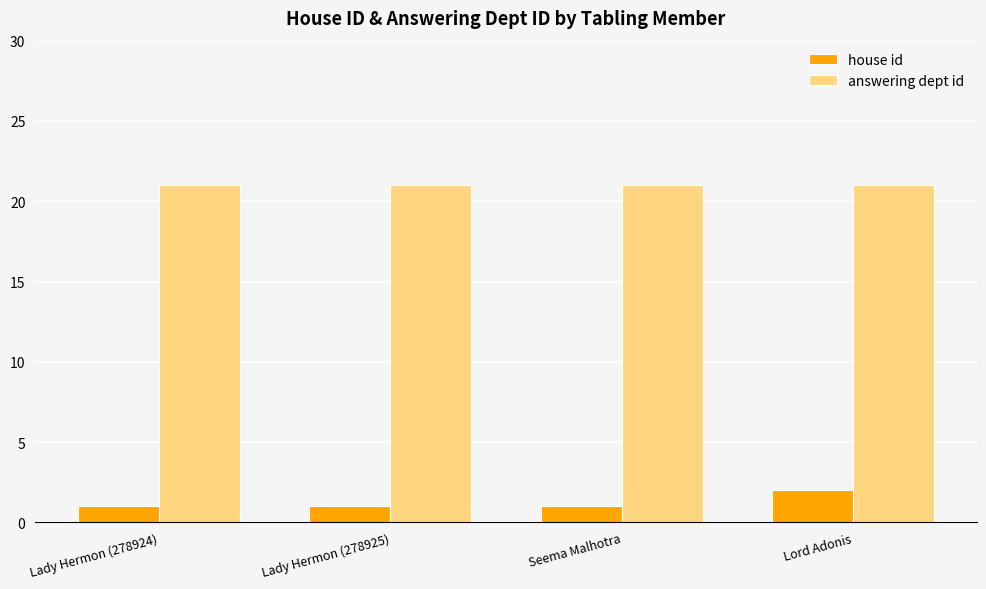

Is the value of answering dept id at Lady Hermon (278924) greater than the value of house id at Lady Hermon (278925)?

Yes